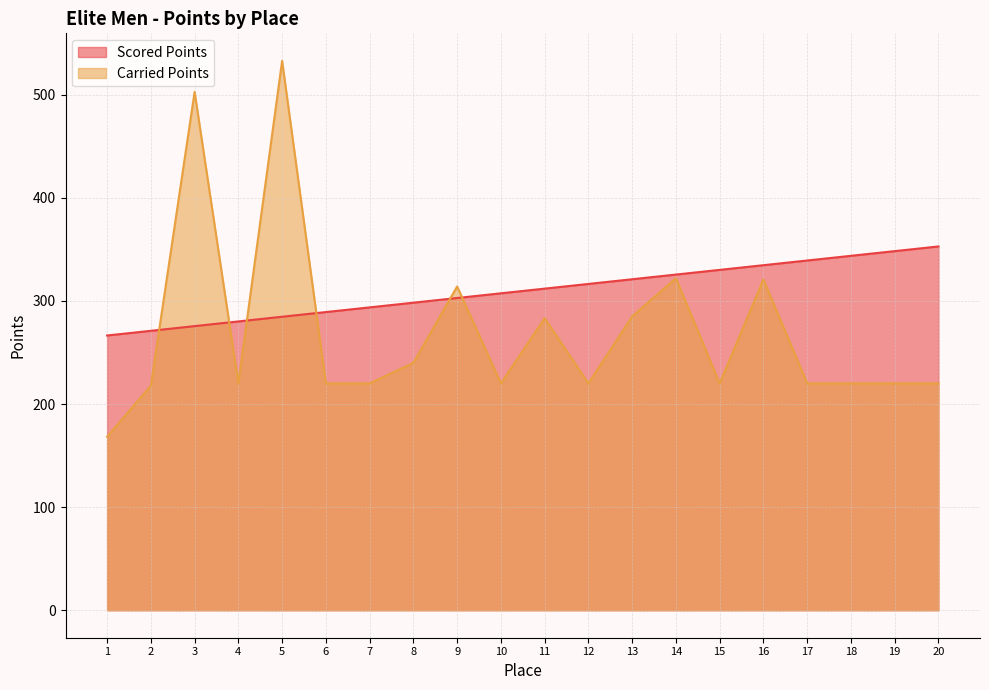

What is the difference between the Carried Points values at 5 and 2?

315.2